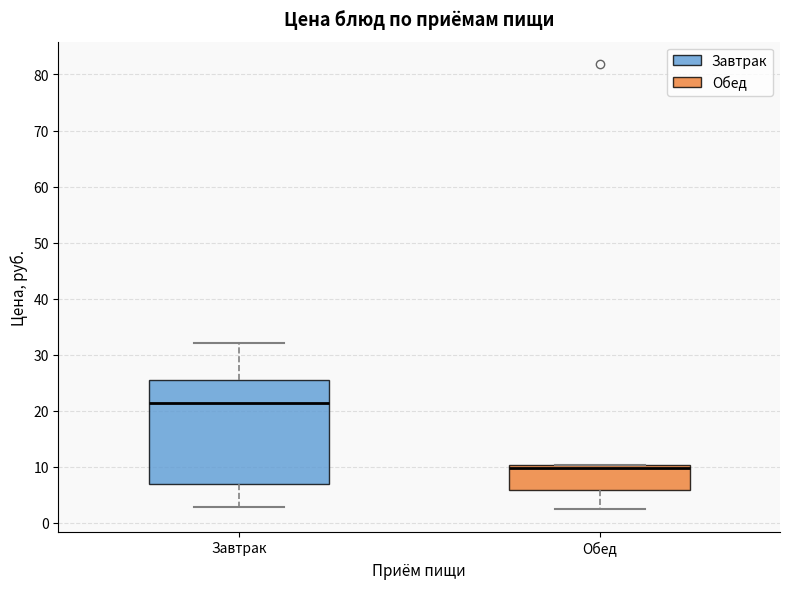

Reading left to right, transcribe this box plot: for each box, give where its median line is, the range the box spans, and where its two whiskers end, as read against the y-axis. The values are not printed on the chart, so give them approximately, as read against the axis.

Завтрак: median 21, box 7 to 26, whiskers 3 to 32
Обед: median 10 (just below the box's upper edge), box 6 to 10, whiskers 2 to 10